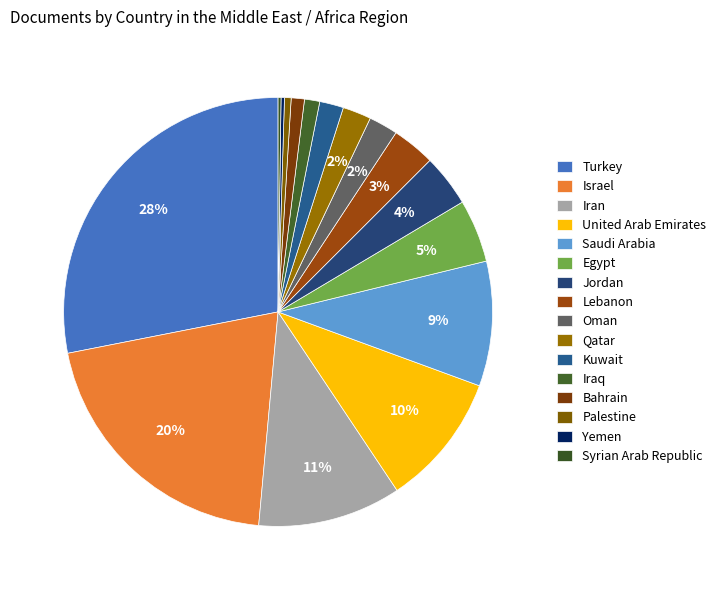

Which slice is the smallest?

Syrian Arab Republic